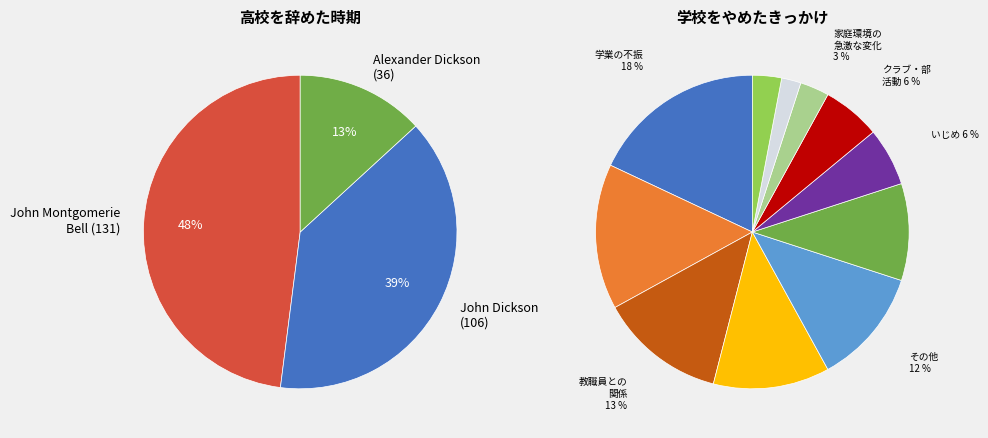

Does John Dickson account for over 50% of the chart?

No